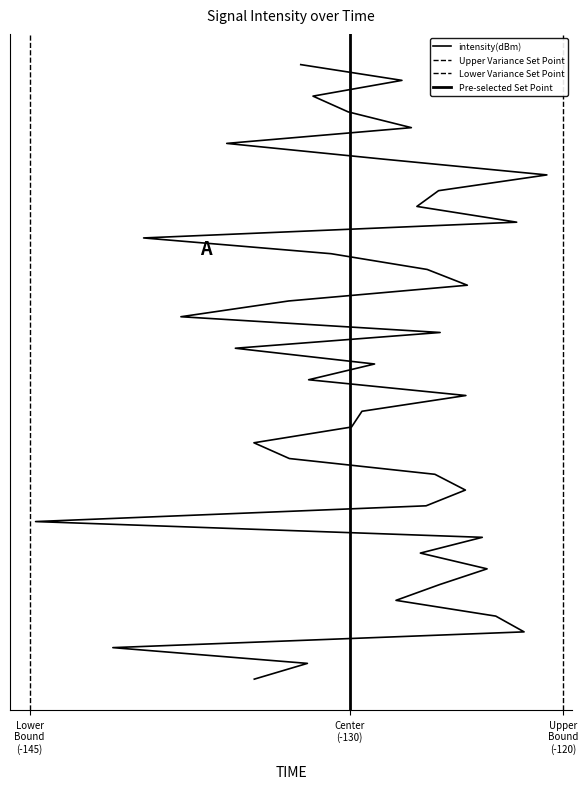

Reading right to left, what are all the values shown in this chart?

-134.5	-132.0	-141.1	-121.8	-123.2	-127.8	-125.8	-123.6	-126.7	-123.8	-144.7	-126.4	-124.6	-126.0	-132.8	-134.5	-129.9	-129.4	-124.6	-131.9	-128.8	-135.4	-125.8	-137.9	-132.9	-124.5	-126.4	-130.9	-139.7	-122.2	-126.9	-125.8	-120.8	-128.4	-135.8	-127.1	-130.1	-131.7	-127.6	-132.3